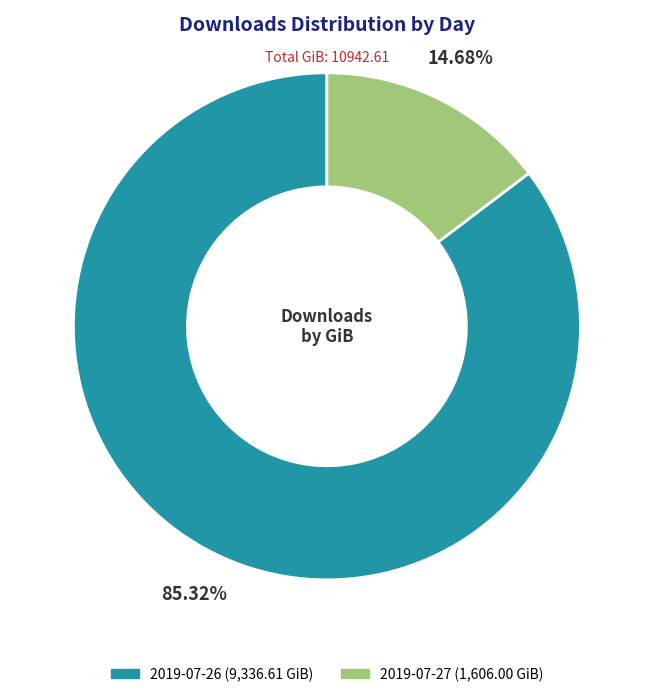

Which slice is the smallest?

2019-07-27